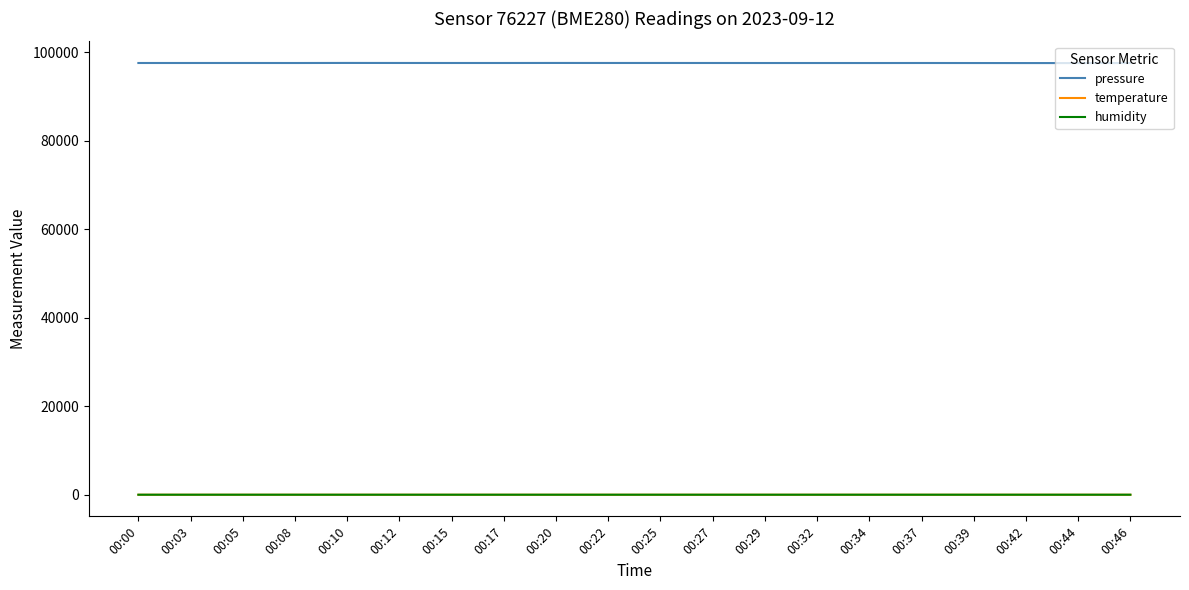

True or false: humidity and pressure cross at least once.

False